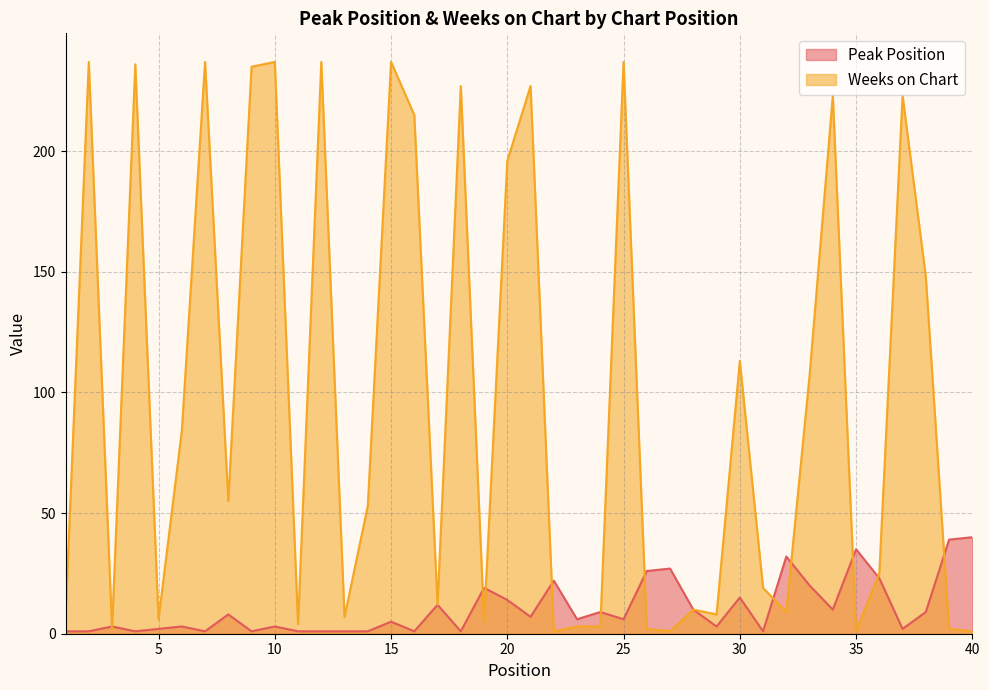

What are all the series names shown in the legend?

Peak Position, Weeks on Chart